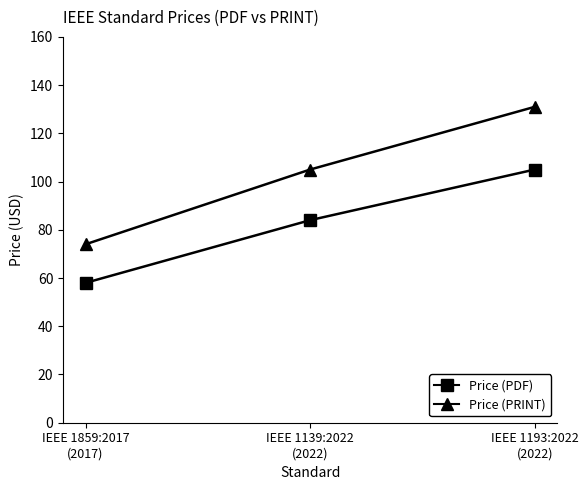

Rank the series at IEEE 1193:2022
(2022) from highest to lowest value.

Price (PRINT), Price (PDF)